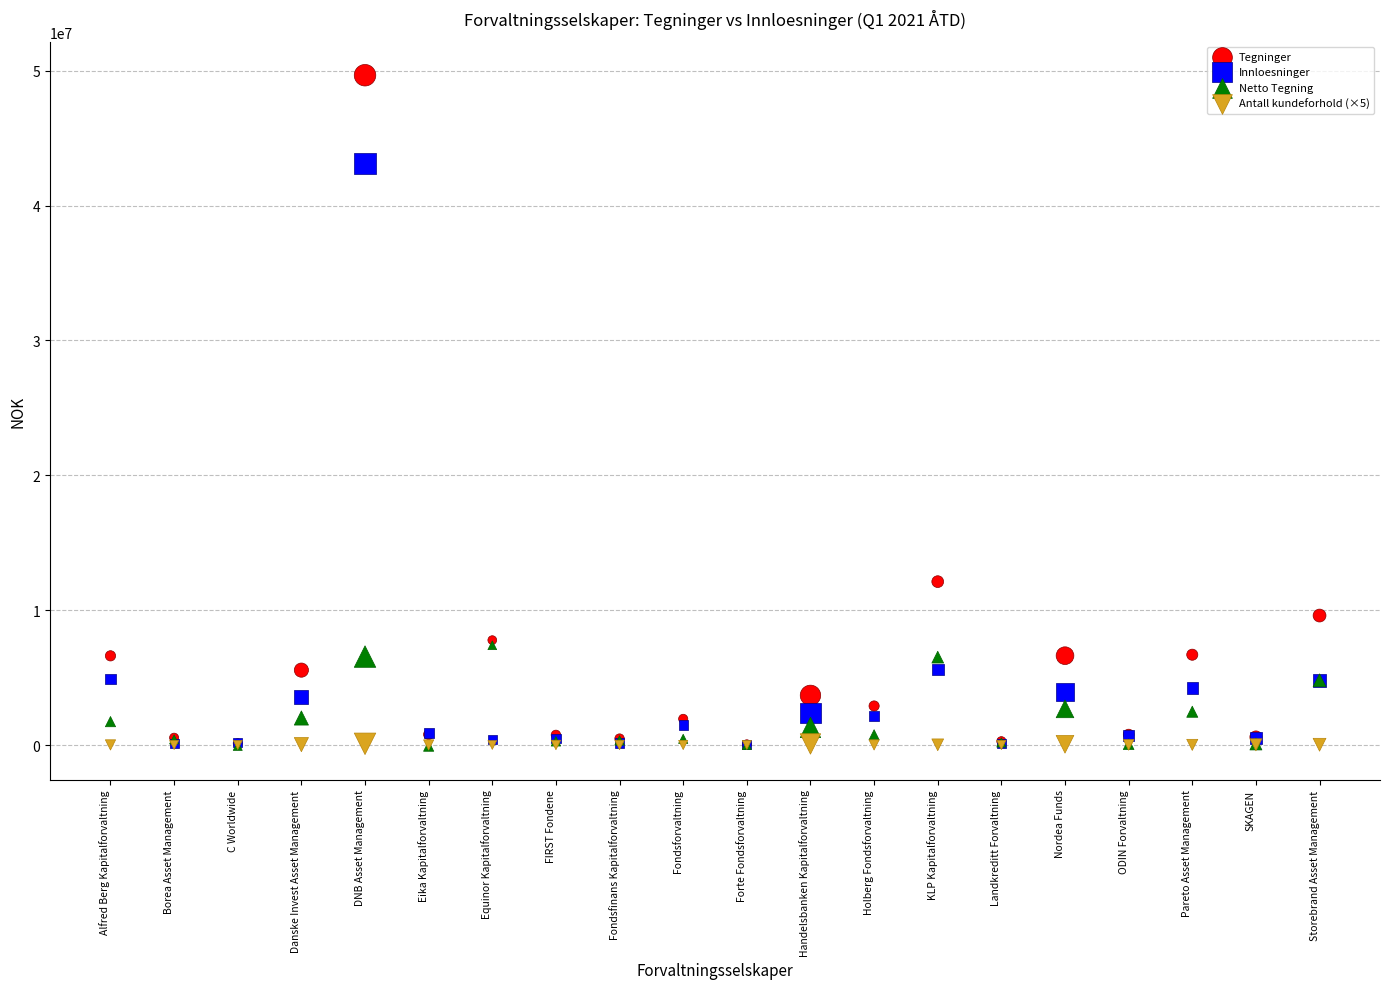

Which series contains the highest Y value?

Tegninger